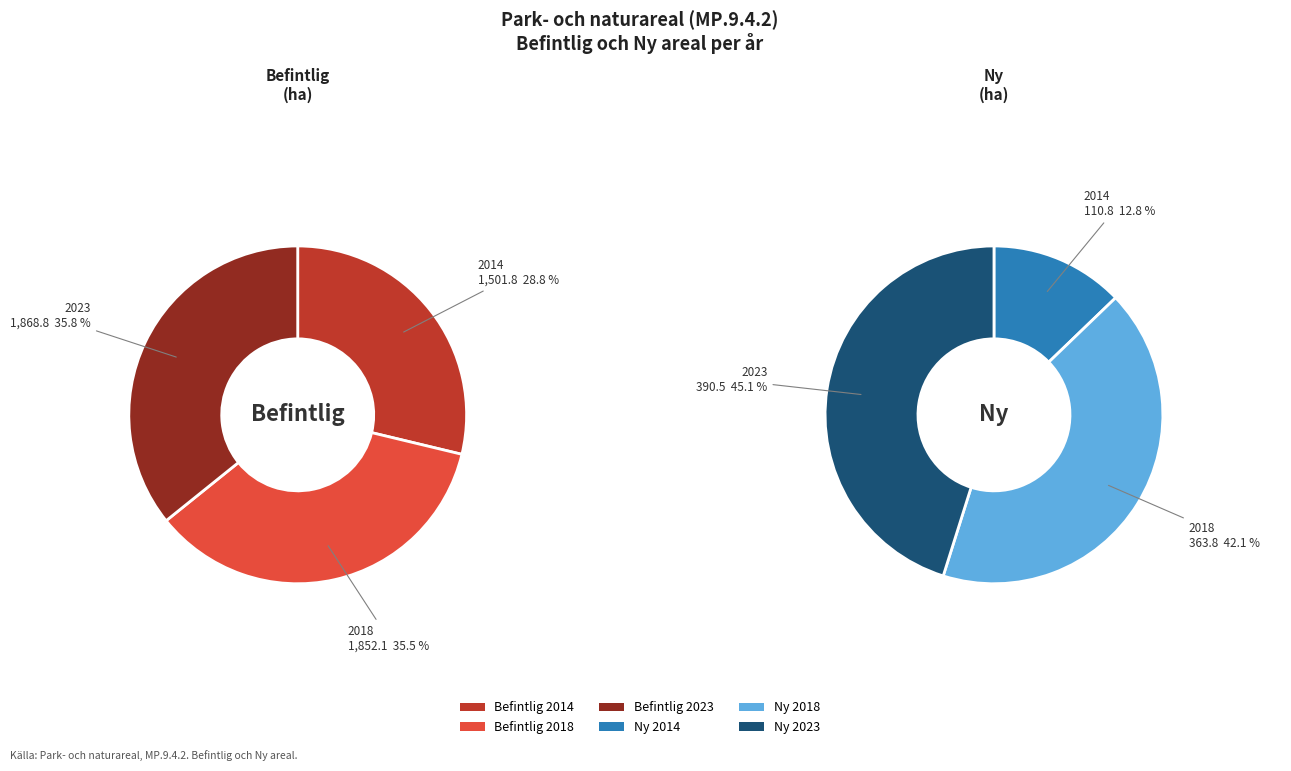

Count the number of slices in the pie.

6